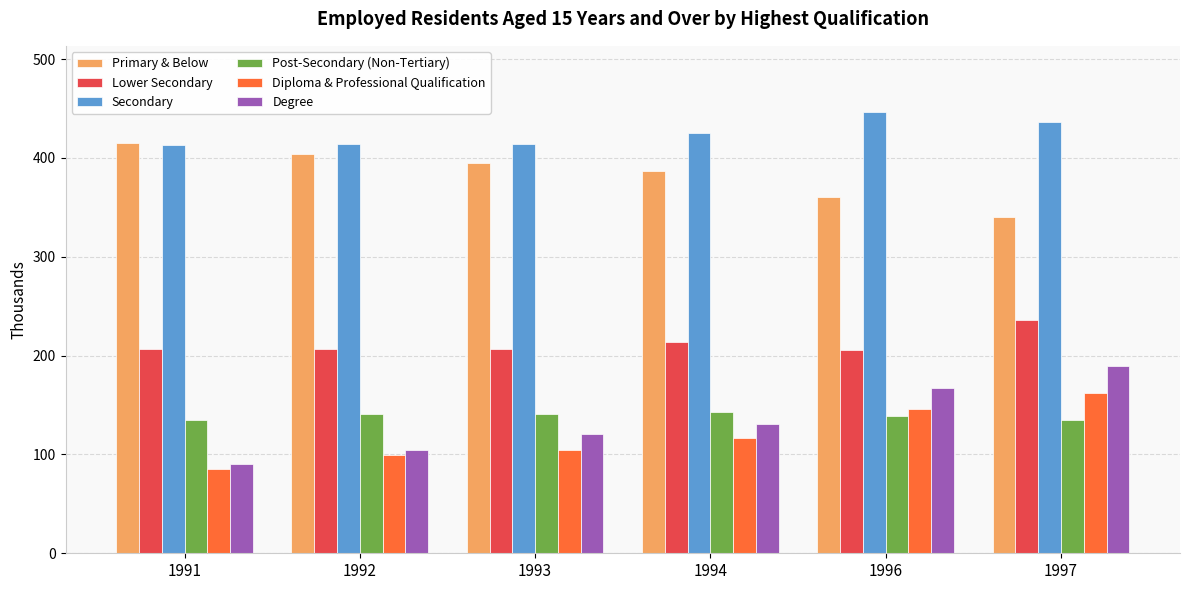

What is the sum of all Degree values?

803.7